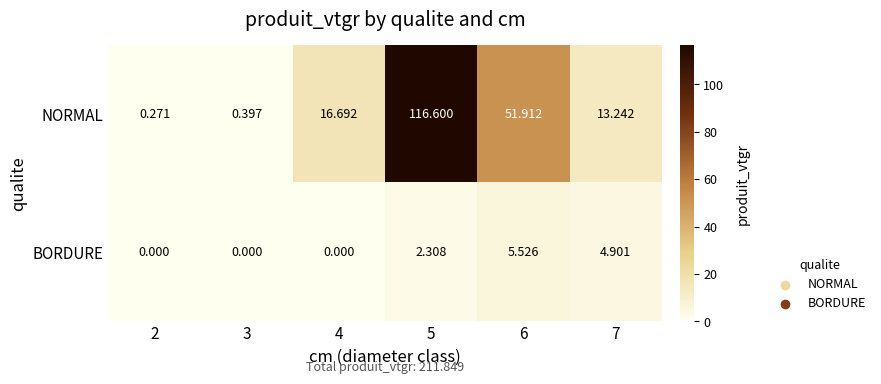

Is the value of BORDURE at 2 greater than the value of NORMAL at 4?

No